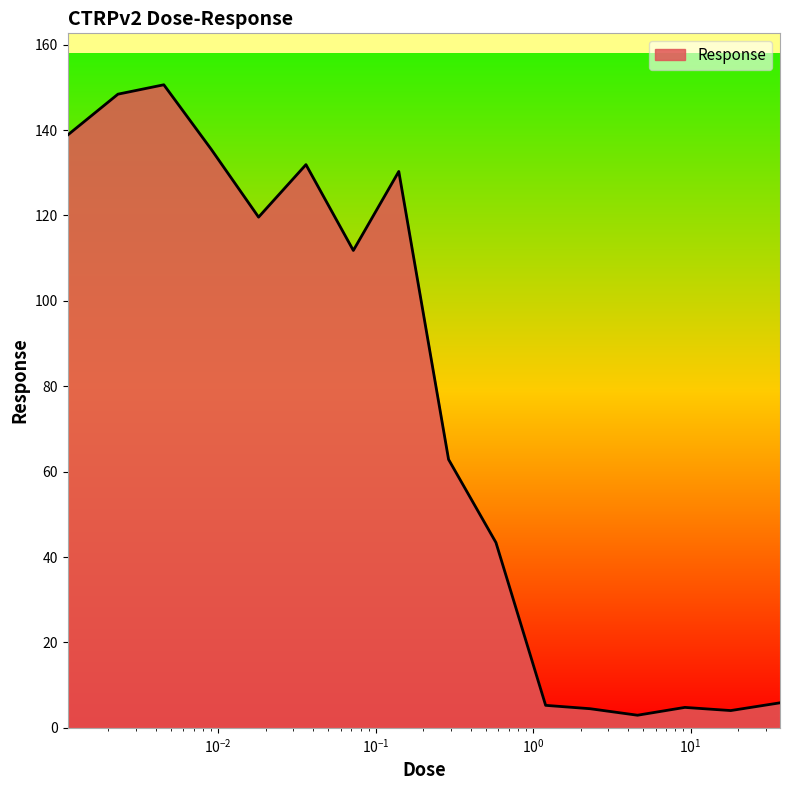

What is the maximum value shown in the chart?

150.6